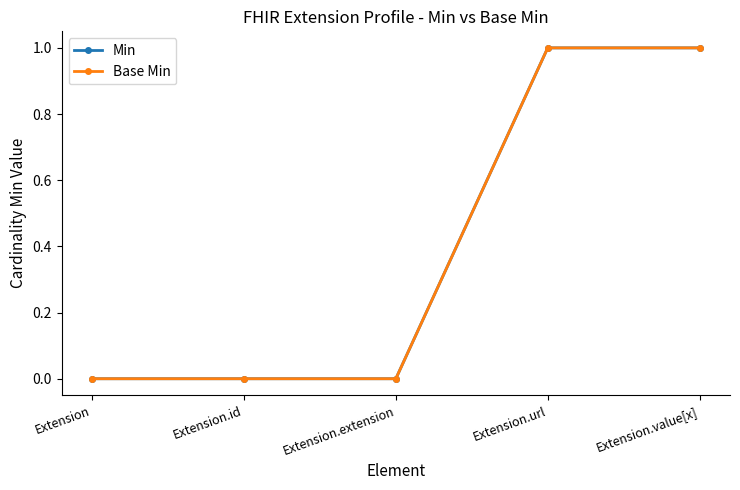

Which category has the highest value in the Min series?

Extension.url